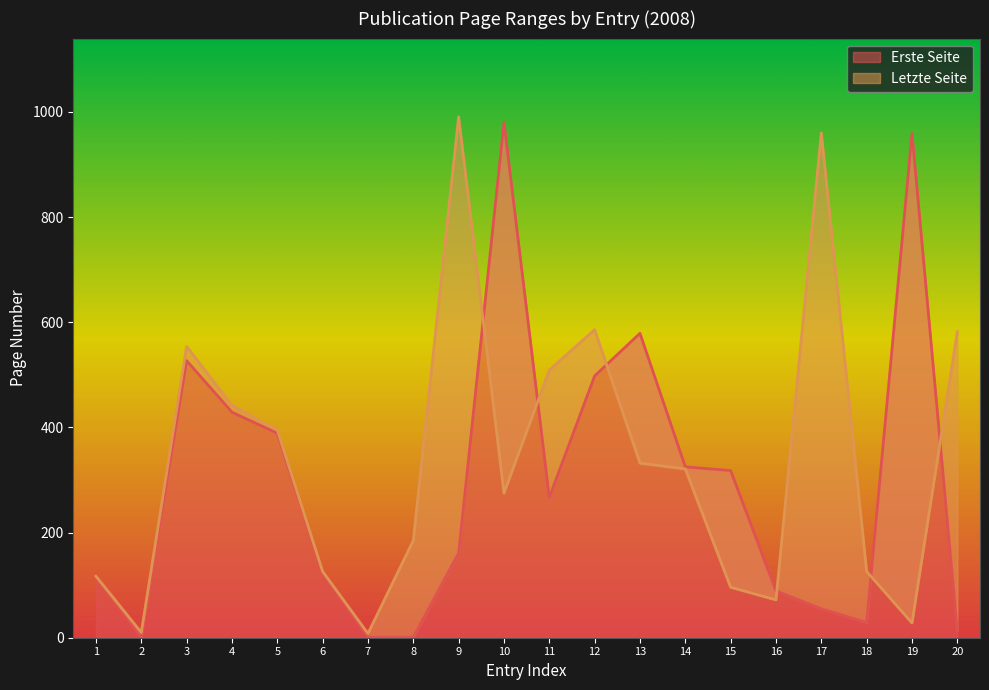

What is the highest value of the Erste Seite series?

980